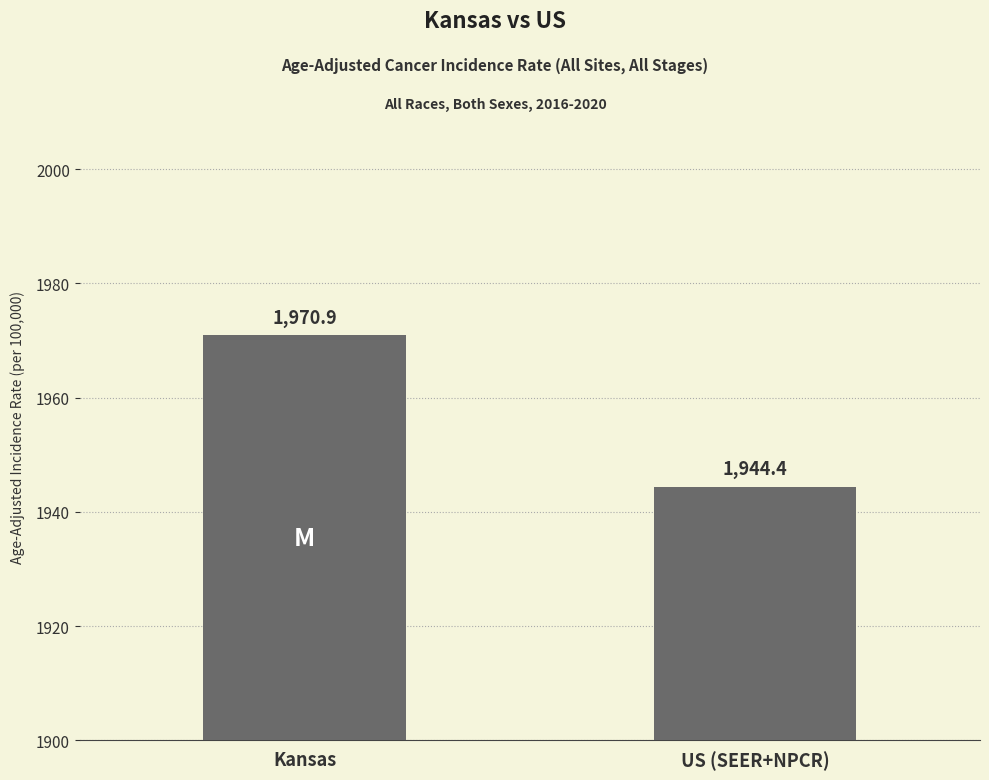

Between Kansas and US (SEER+NPCR), which is larger?

Kansas